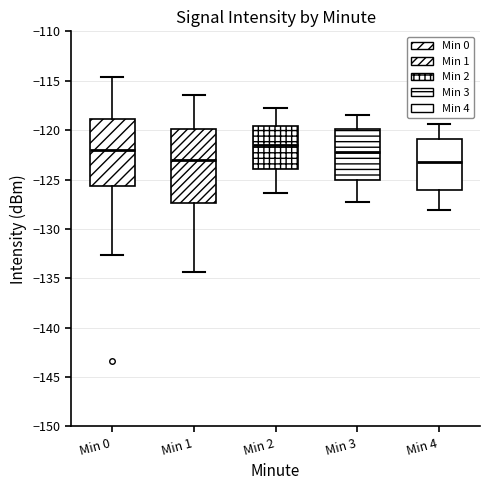

Where does the upper whisker of the box for Min 0 end on the y-axis? The values are not printed on the chart, so give them approximately, as read against the axis.

-114.5